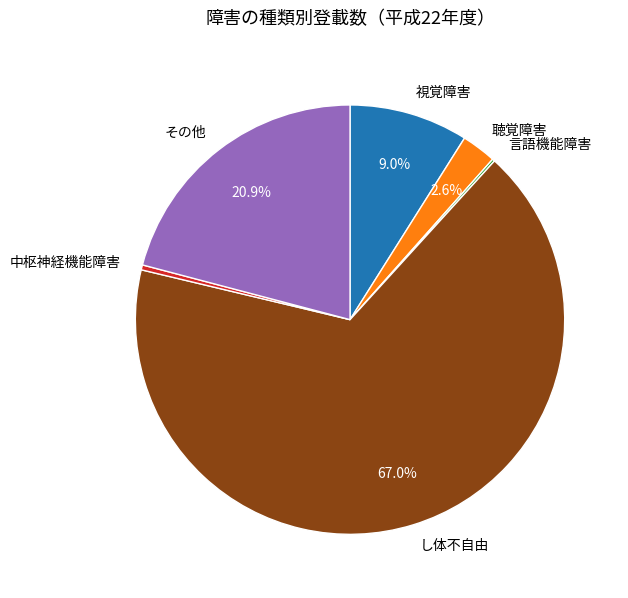

What percentage is NOT represented by 視覚障害?

91.0%